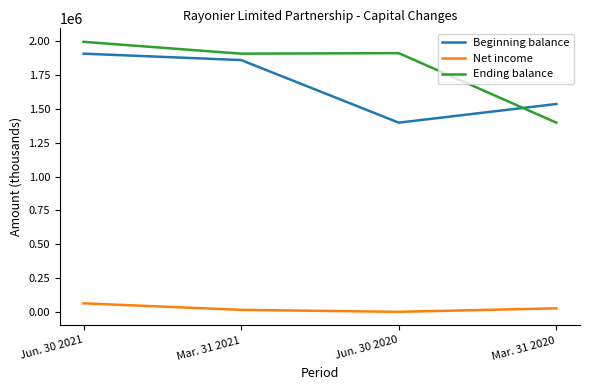

How many values in the Beginning balance series are below 1862645?

2